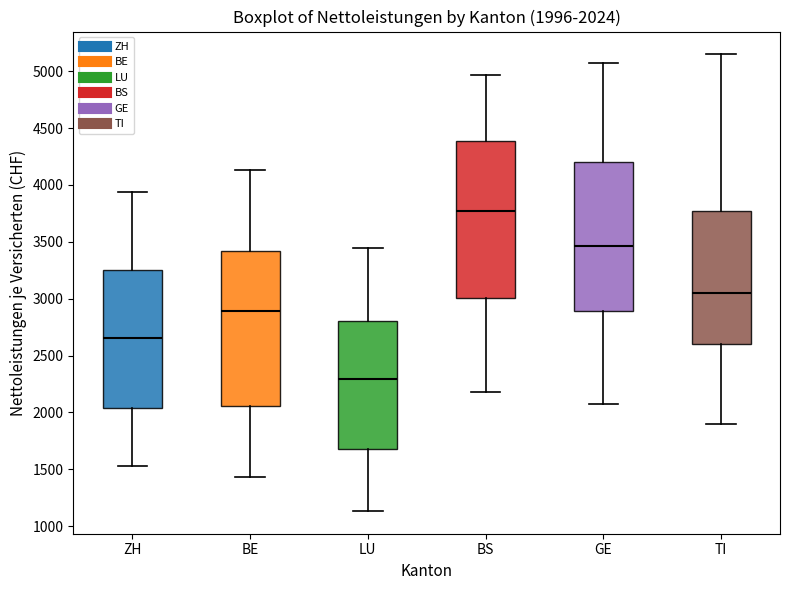

Which box's median line is the highest?

BS